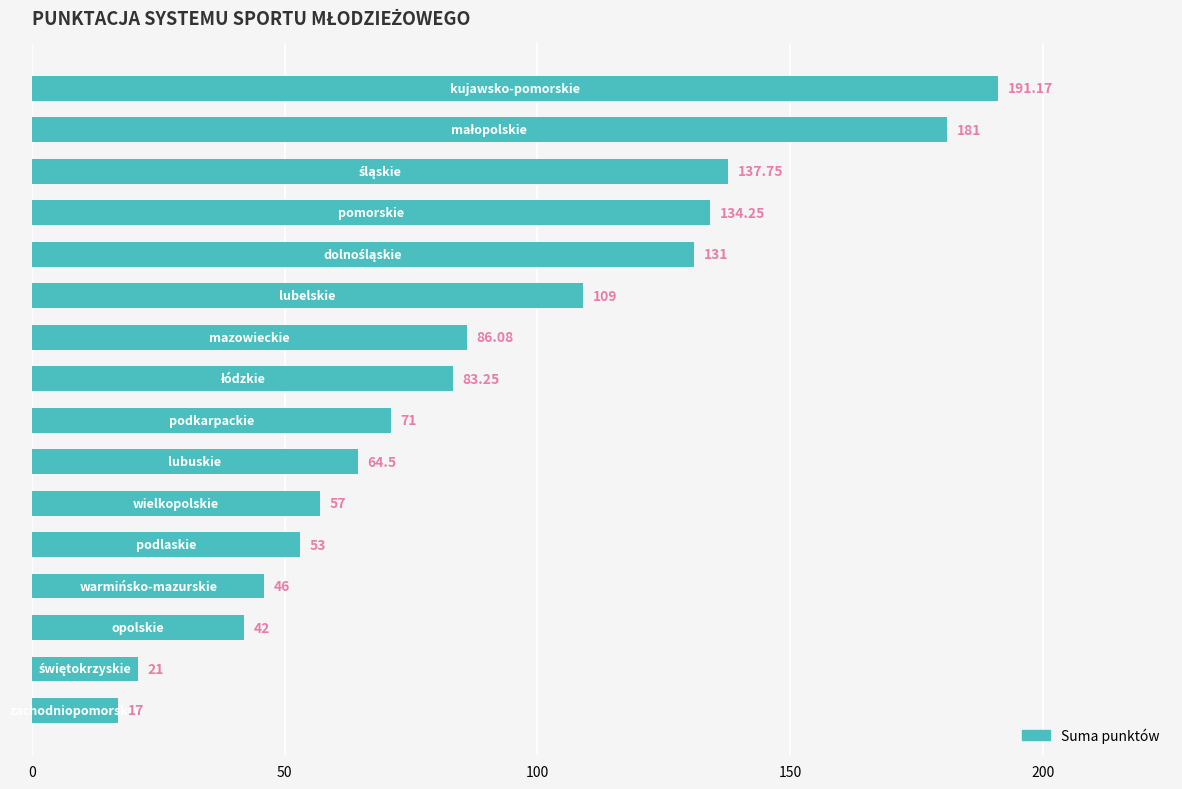

What is the difference between the second highest and second lowest values?

160.0